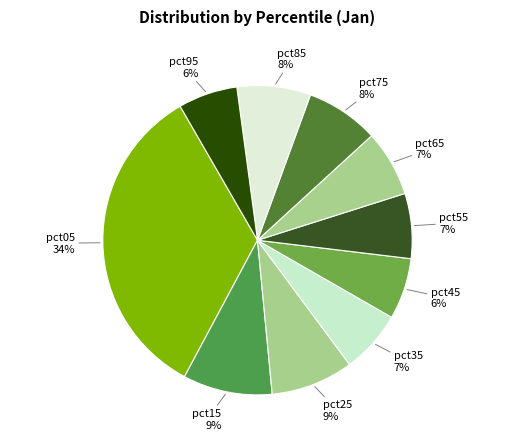

Is it true that pct05 is 34% of the pie?

True